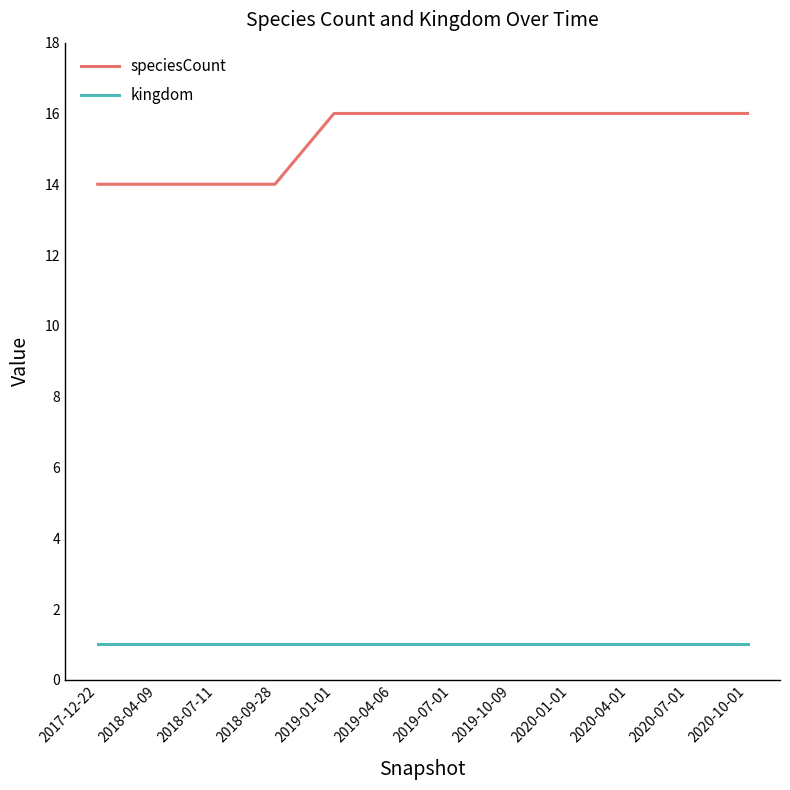

What position from the right is 2020-10-01?

1